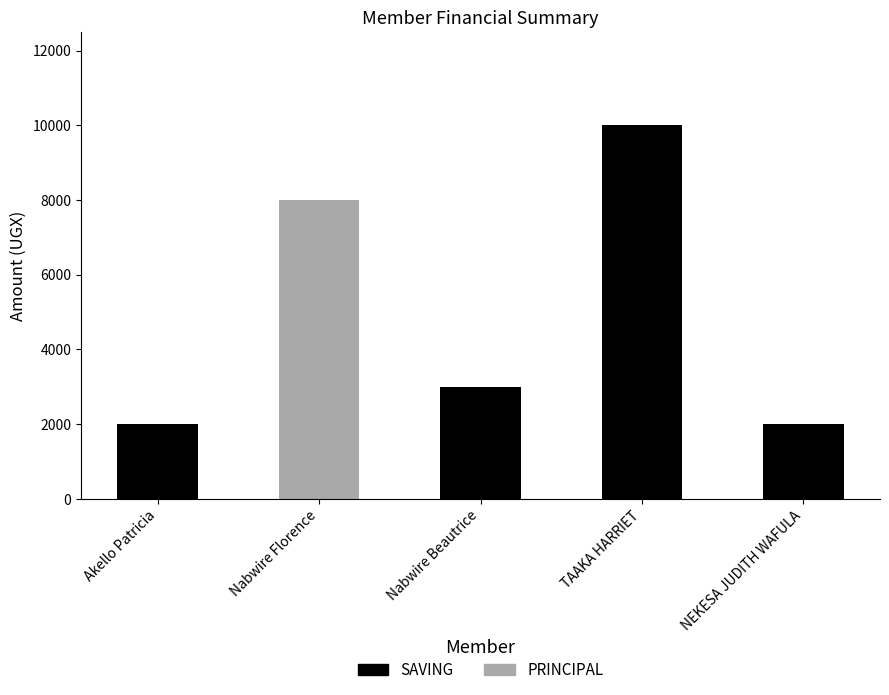

What is the sum of all SAVING values?

17000